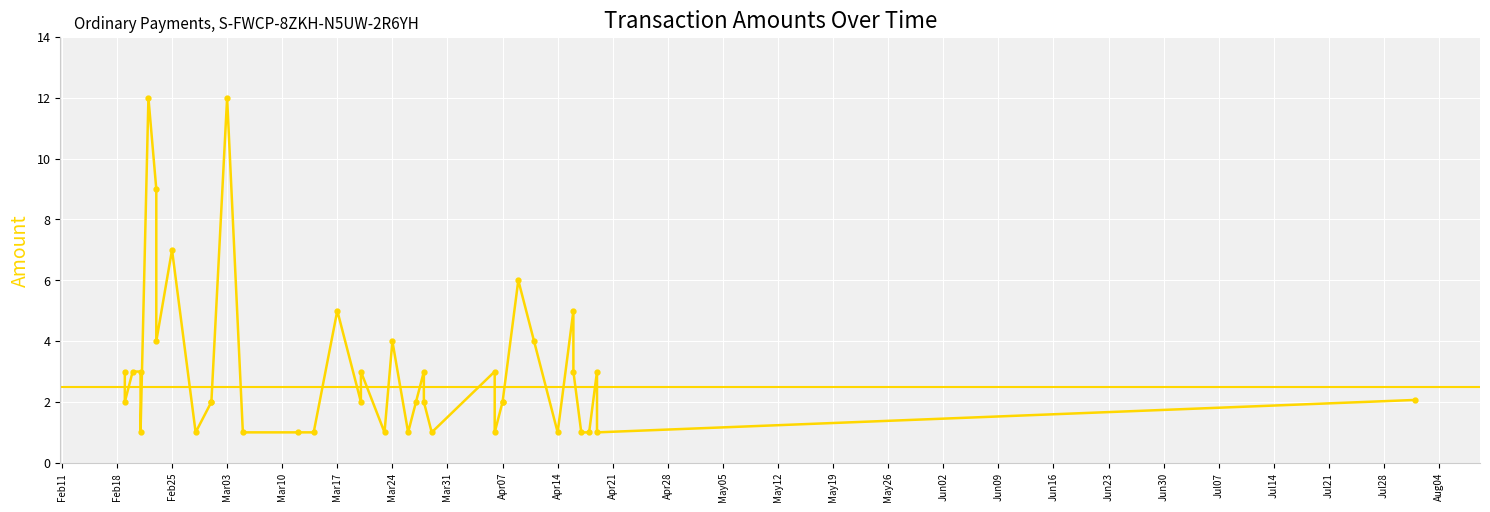

What is the sum of all values?

123.1